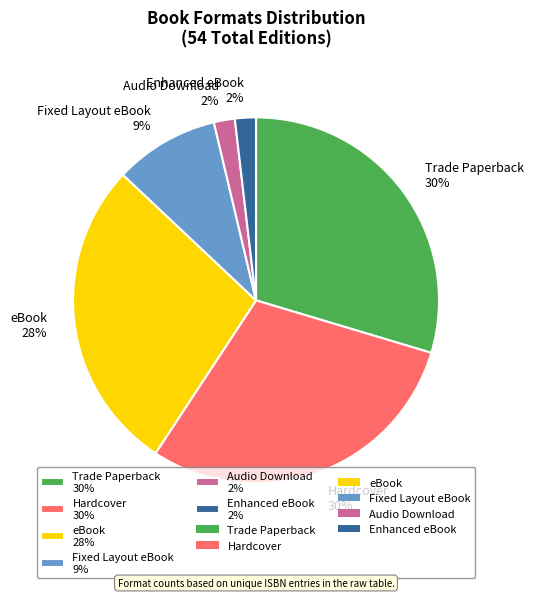

Do Hardcover 30% and Fixed Layout eBook 9% together represent more than half of the pie?

No